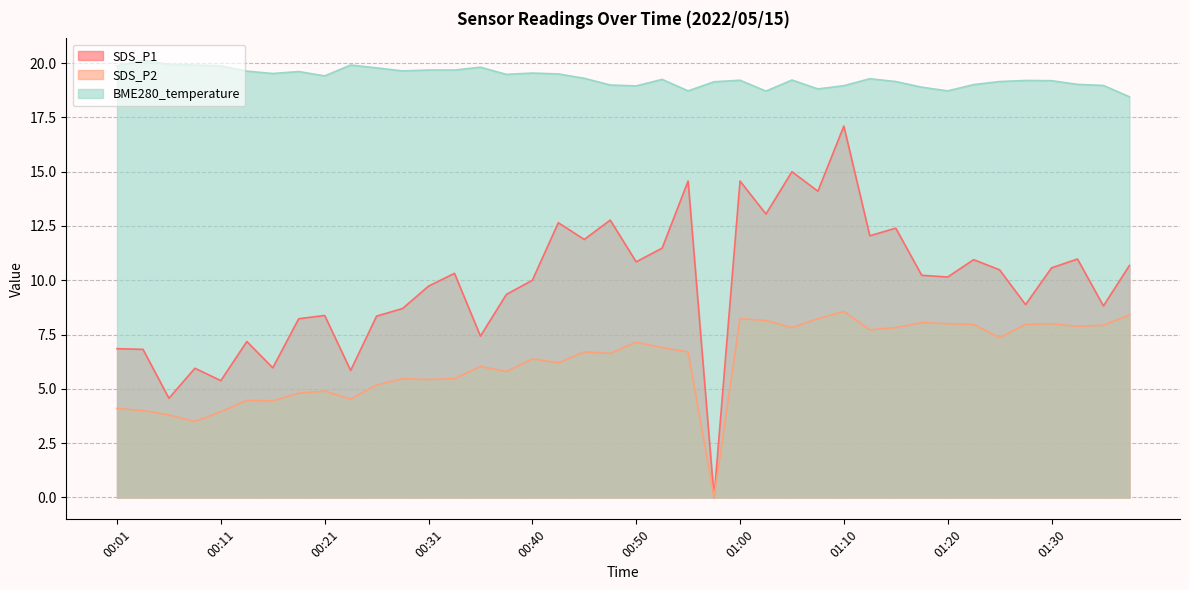

How many lines are shown in the chart?

3